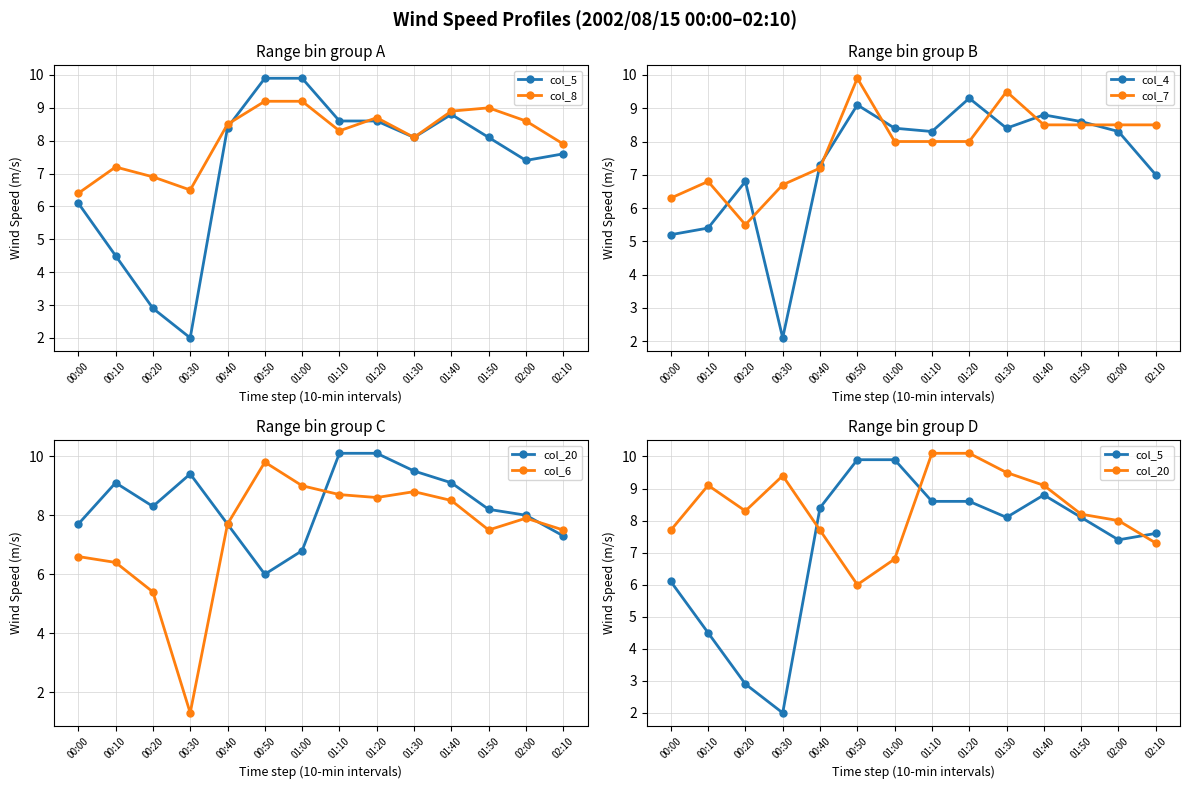

What is the total value across all series at 01:20?

53.3